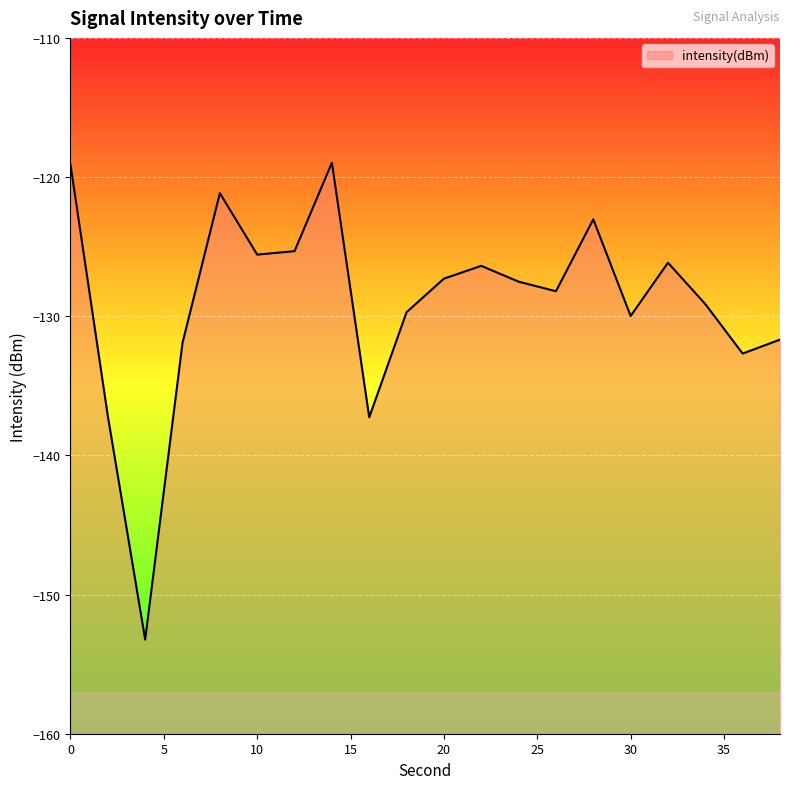

Which label corresponds to the largest value in the chart?

14